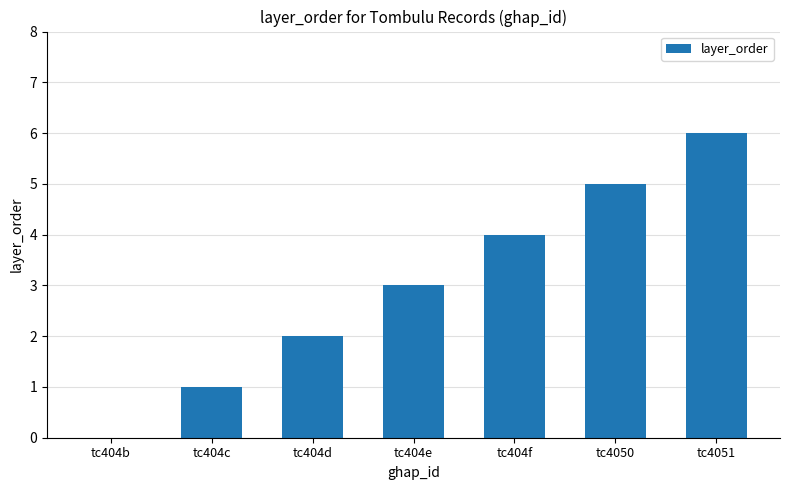

Which has a higher value, tc404c or tc404d?

tc404d